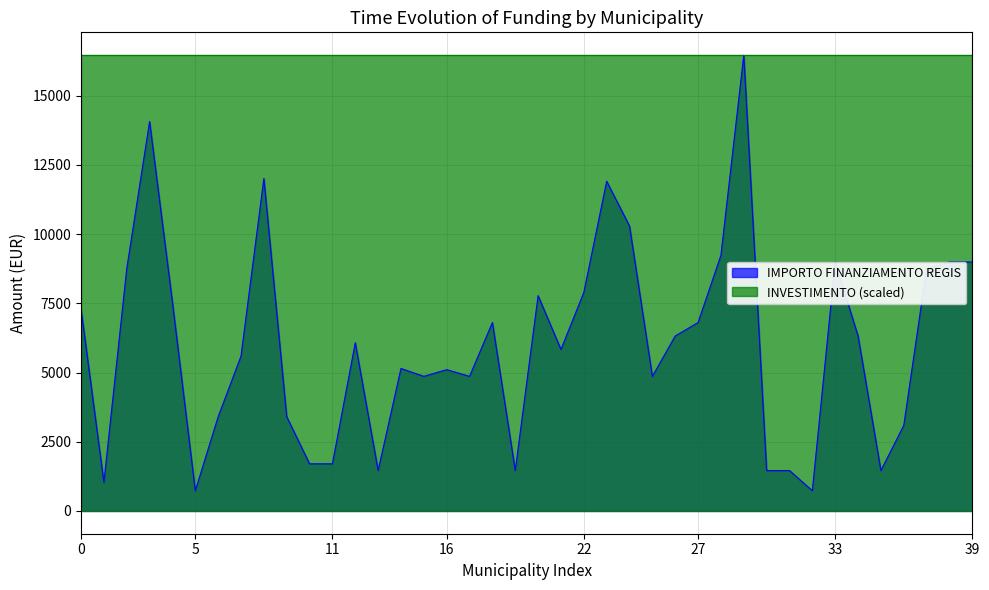

What is the label of the 20th point from the right?

20